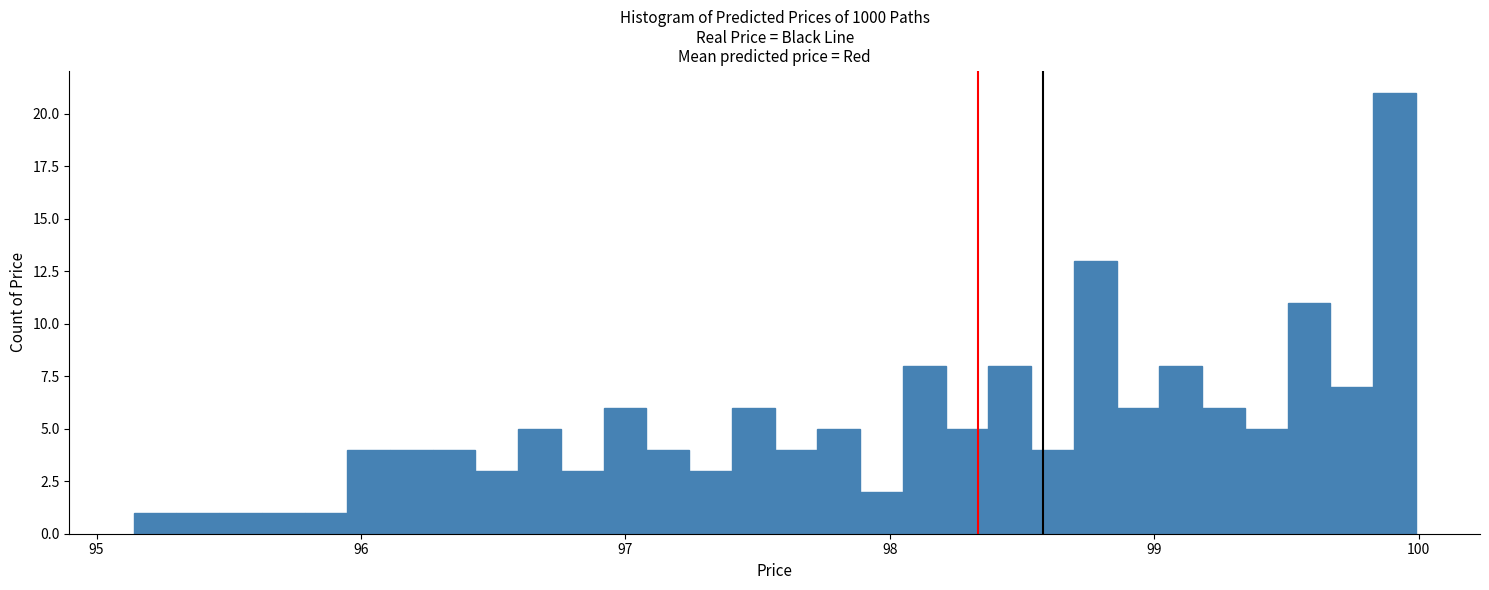

Read against the x-axis, roughly where is the centre of the tallest bar?

99.9